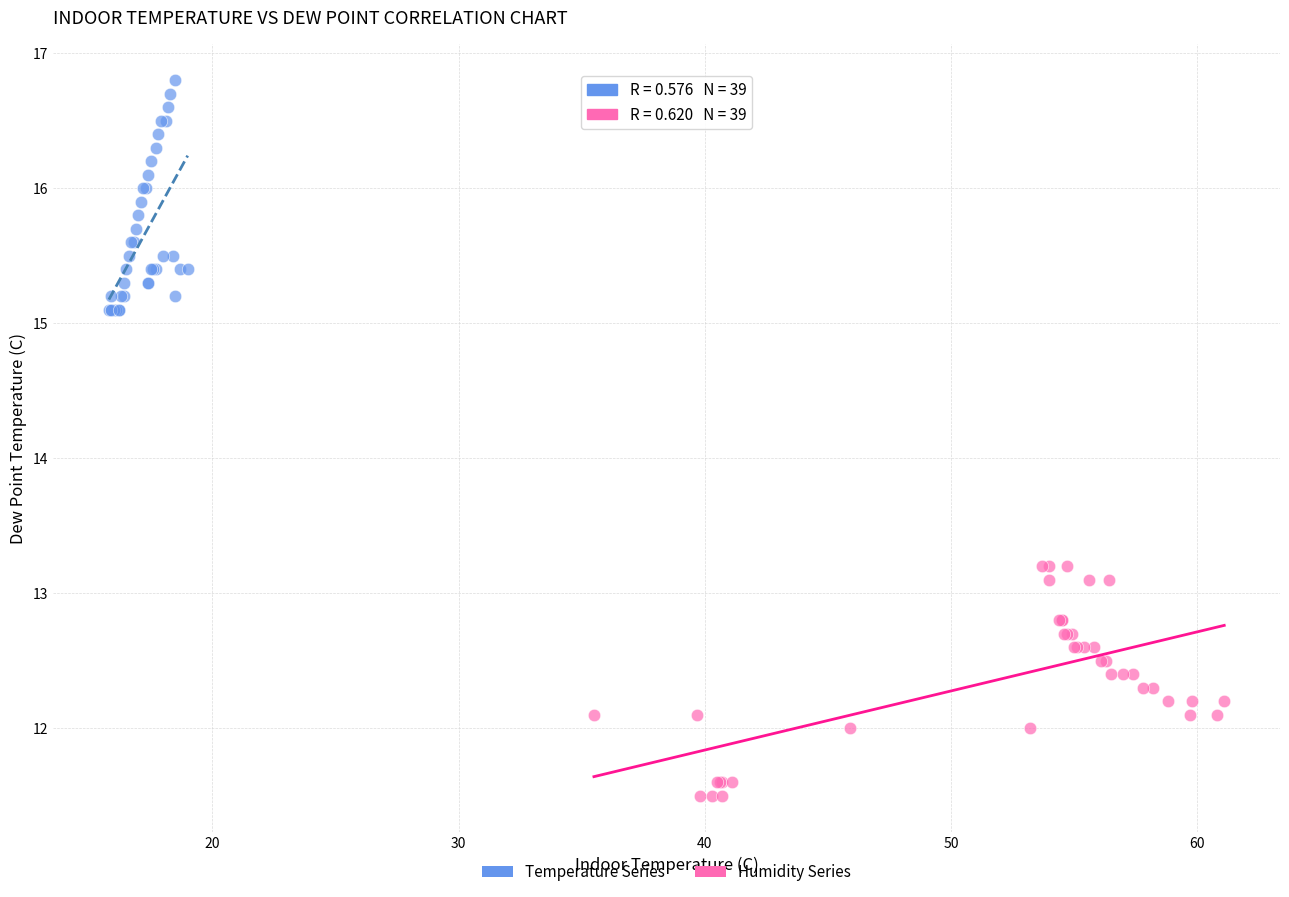

Which series reaches the minimum Y coordinate?

Humidity Series